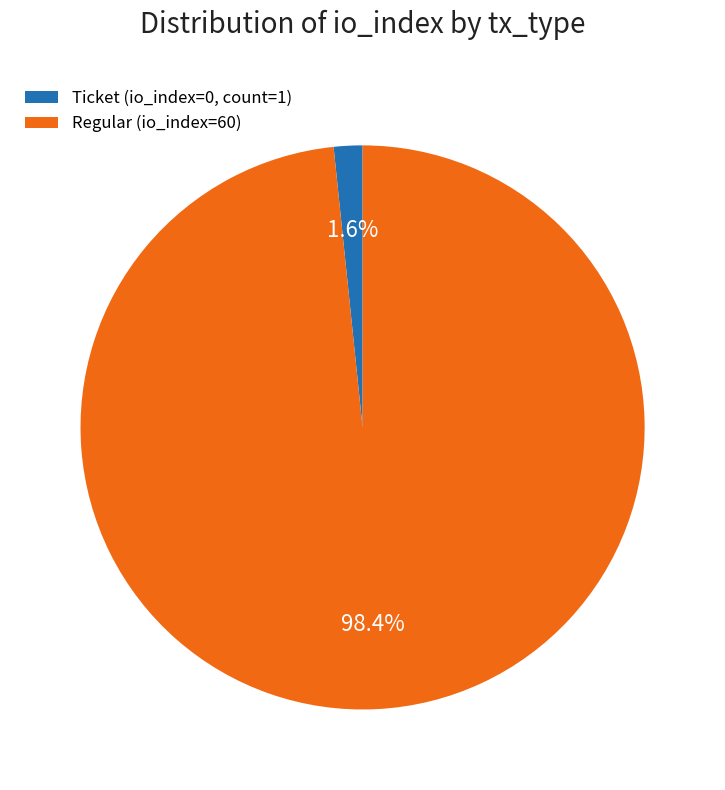

How many segments does this pie chart have?

2